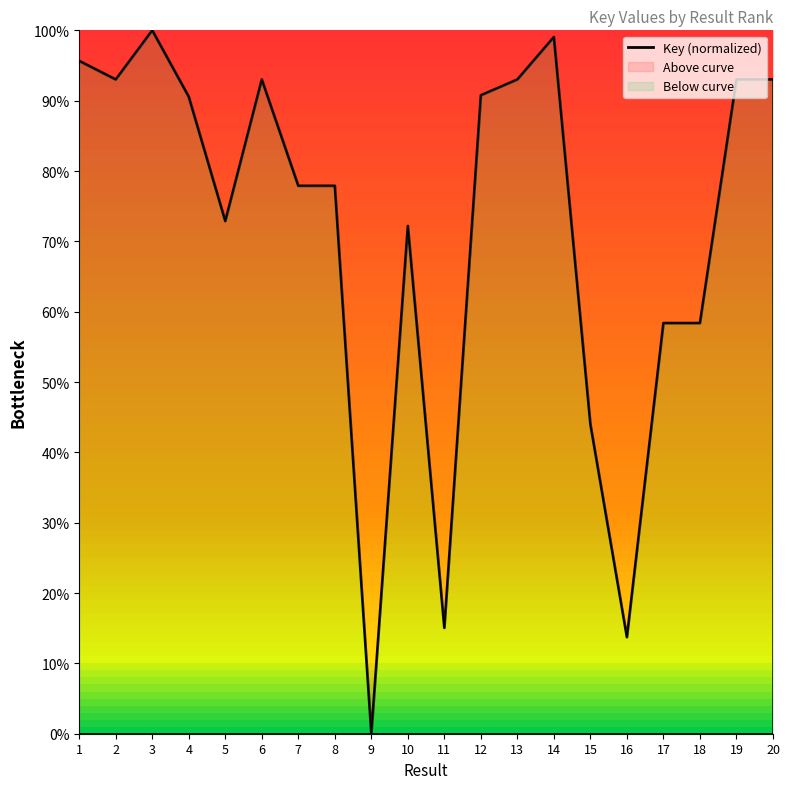

What is the difference between the maximum and second lowest values?

86.3